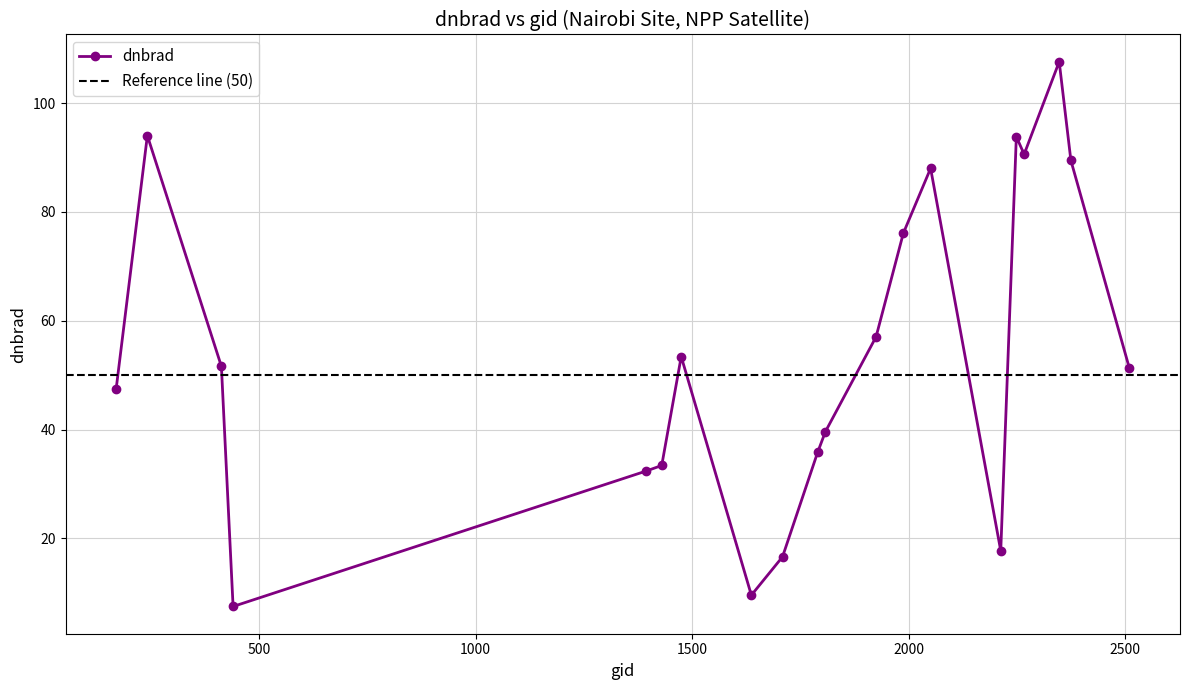

The chart shows a value of 57.0 at 1925. True or false?

True